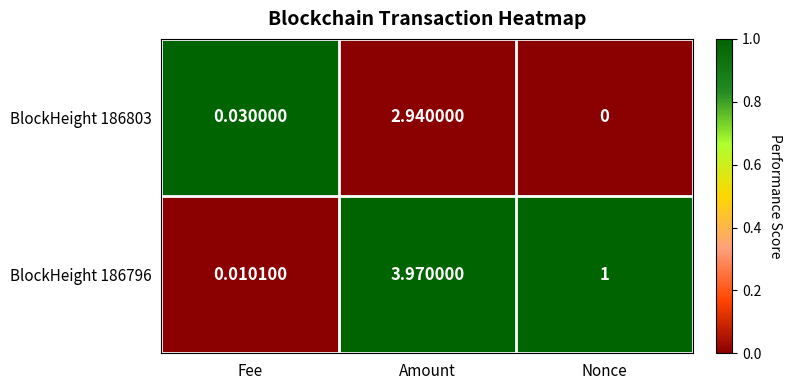

Which category has the highest value in the BlockHeight 186803 series?

Amount